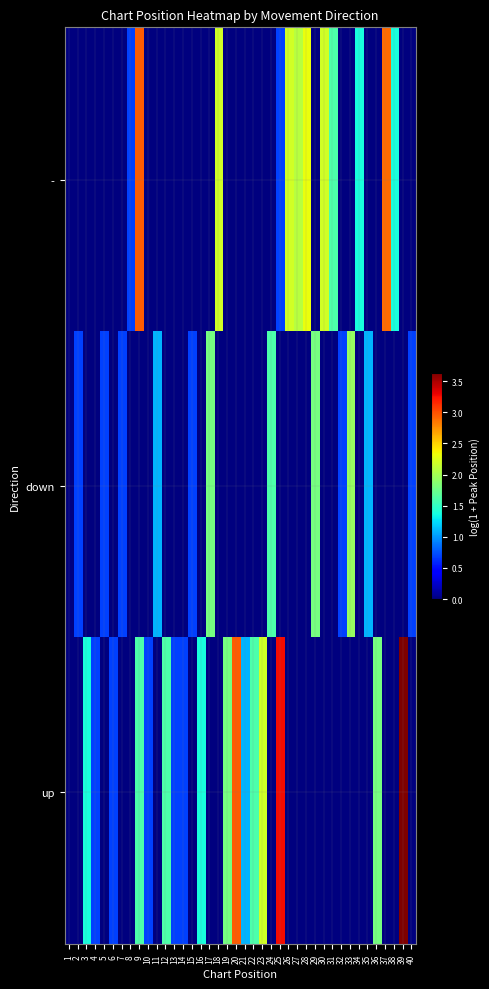

At how many categories does at least one series exceed 0?

39